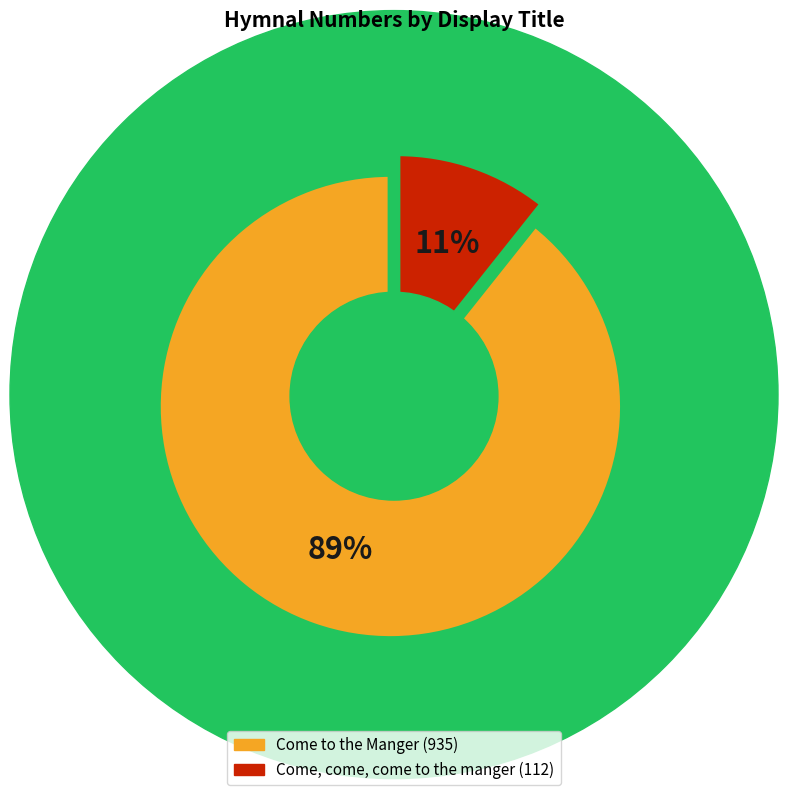

True or false: Come to the Manger accounts for 89% of the total.

True